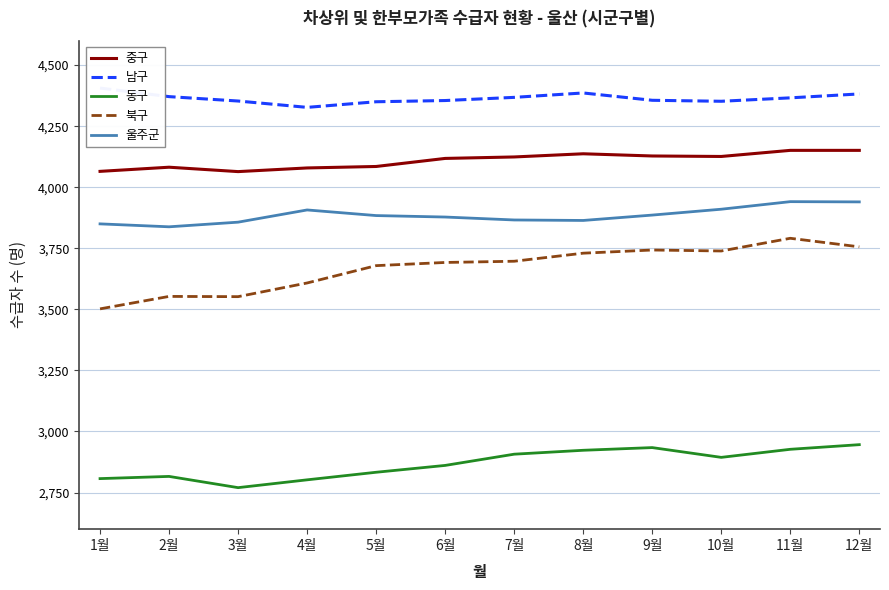

How many values in the 동구 series exceed 2894?

5